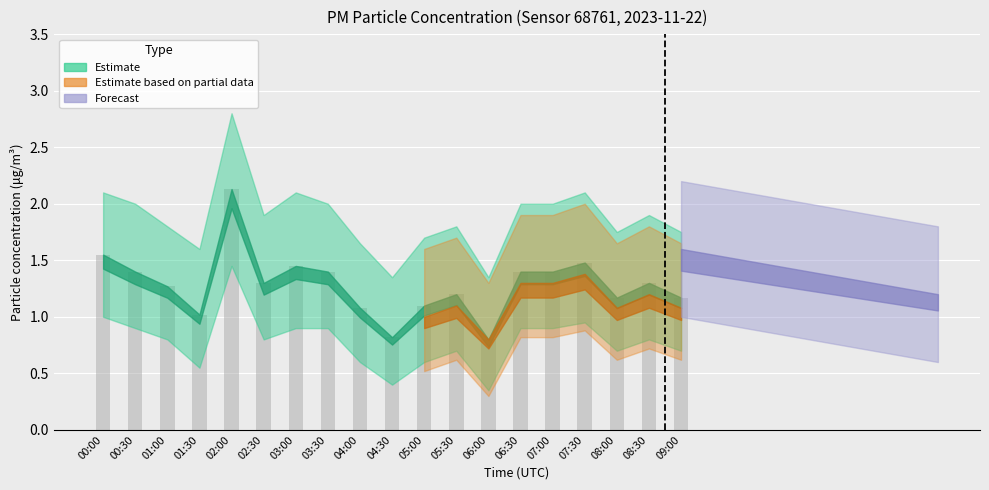

What is the label of the 19th bar from the right?

00:00